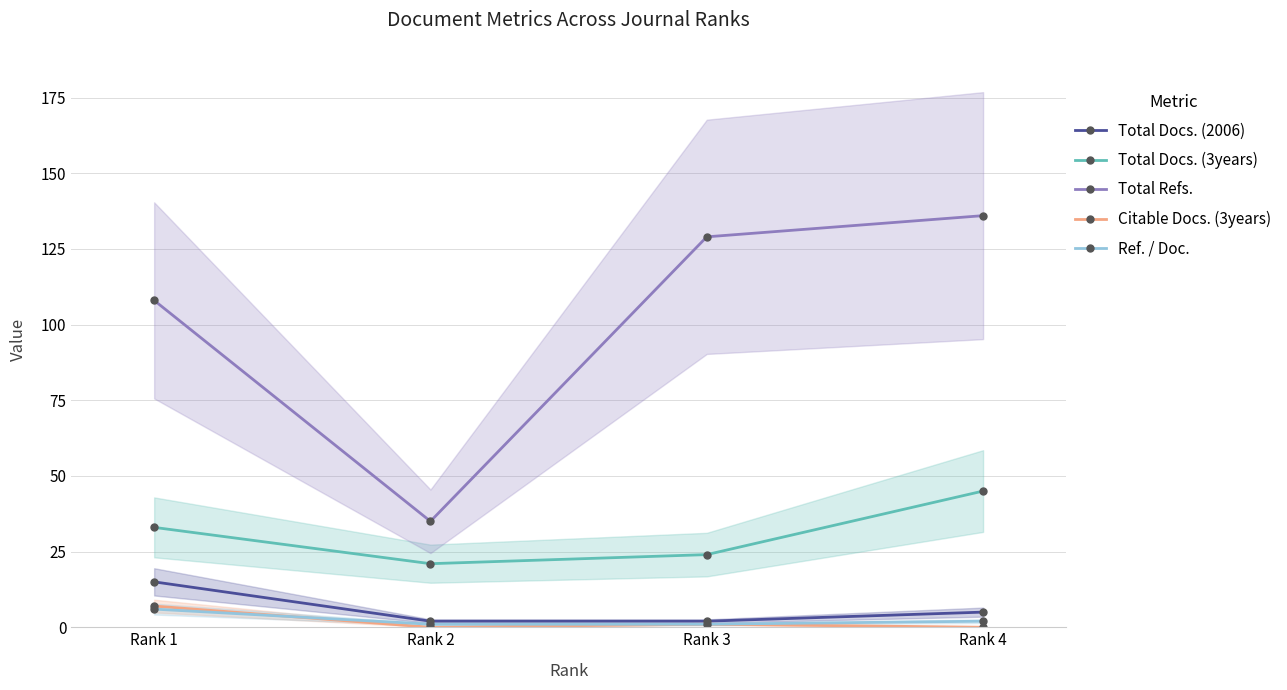

True or false: Total Docs. (2006) has more than 2 interior local peaks.

False